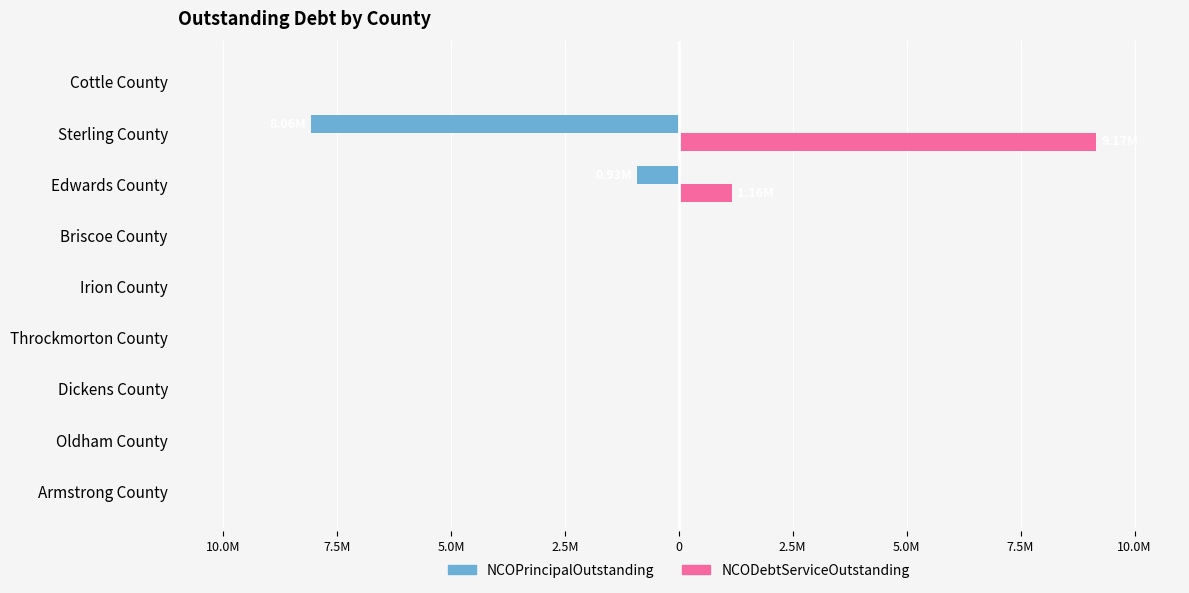

What are all the series names shown in the legend?

NCOPrincipalOutstanding, NCODebtServiceOutstanding